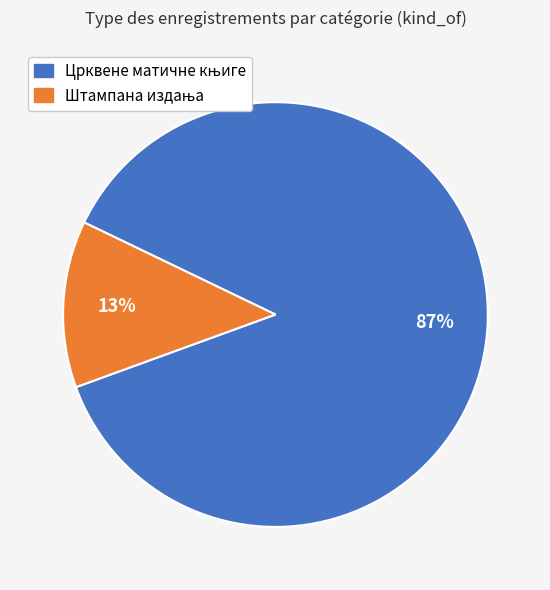

To the nearest percent, what is the average slice percentage?

50%